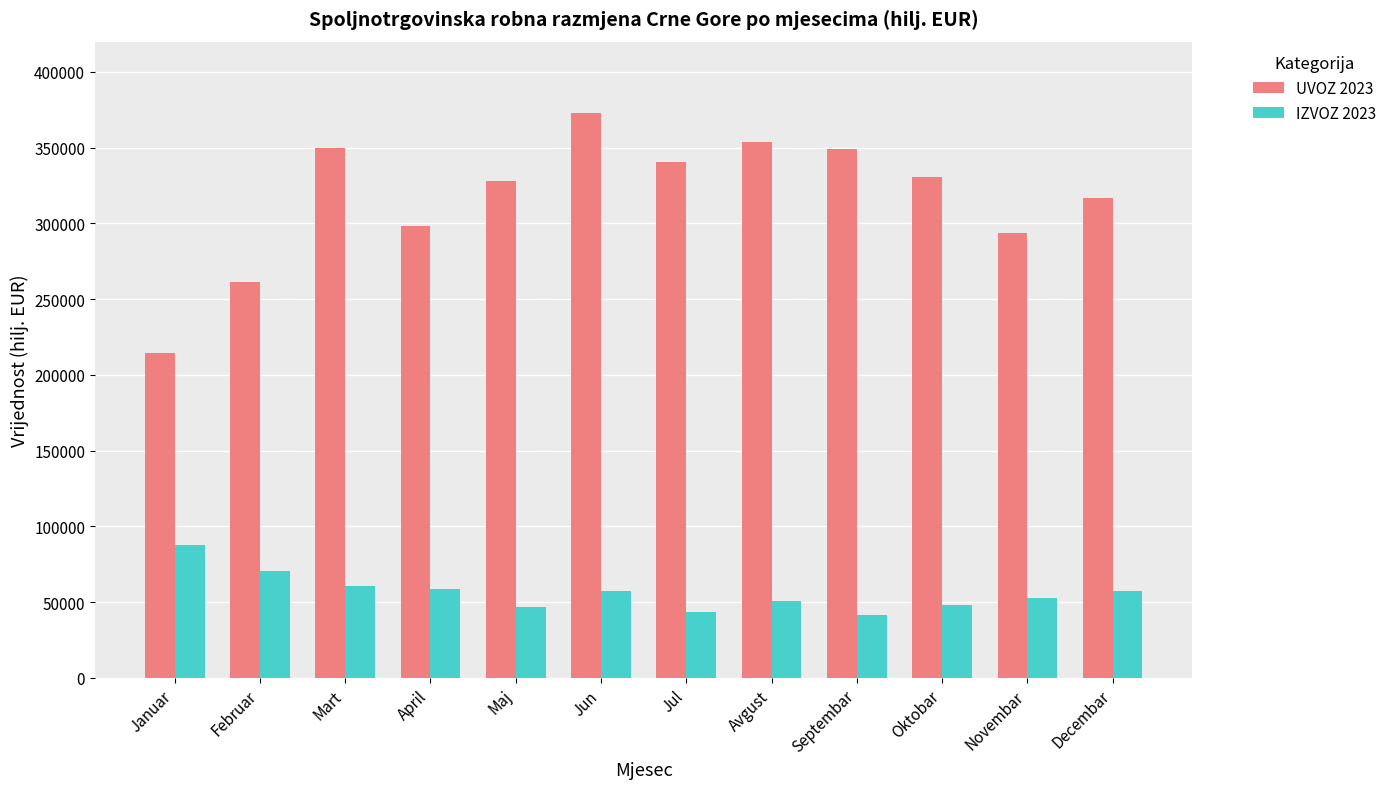

What is the label of the 6th bar from the left?

Jun